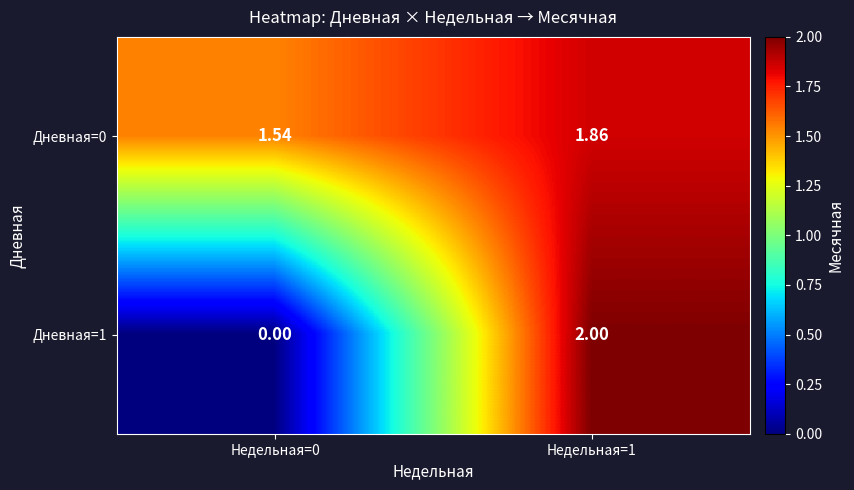

How many distinct data groups are displayed?

2